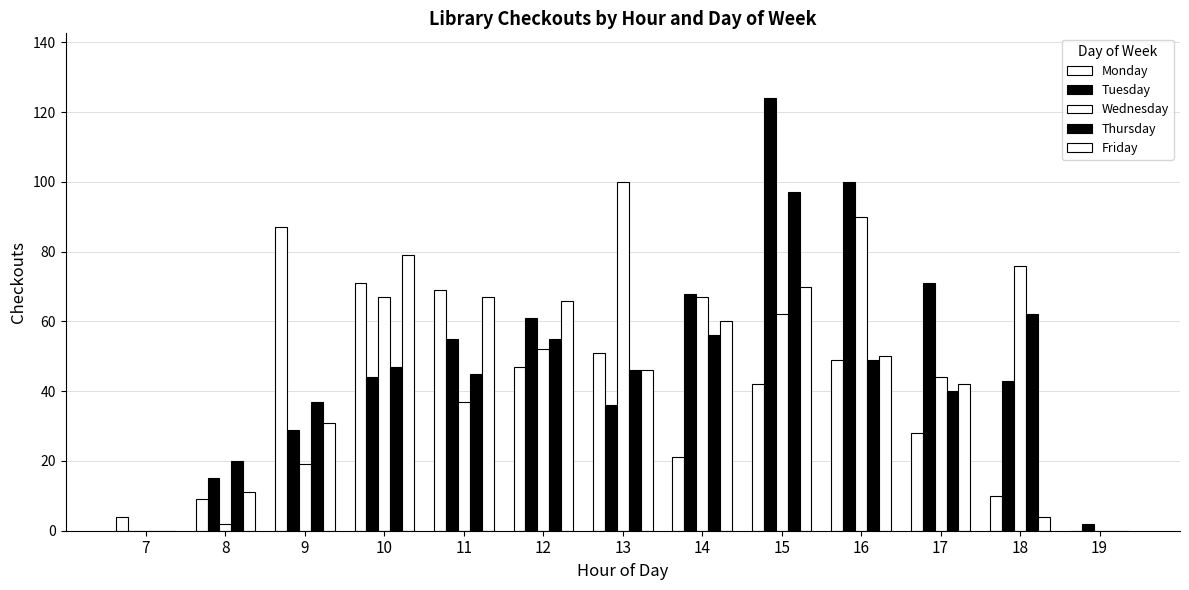

Which series changed the most between 16 and 19?

Tuesday